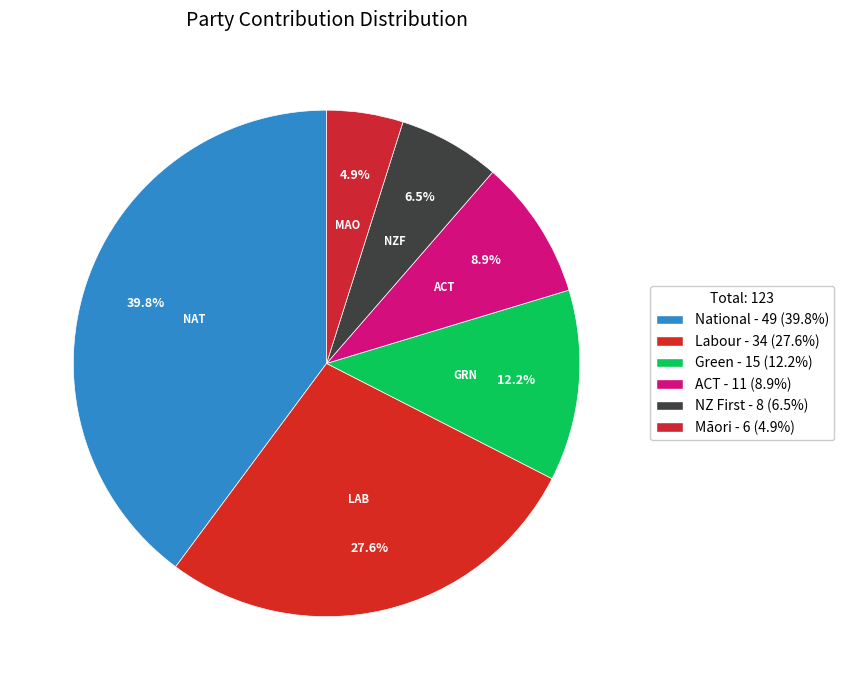

Is it true that Labour is 37% of the pie?

False